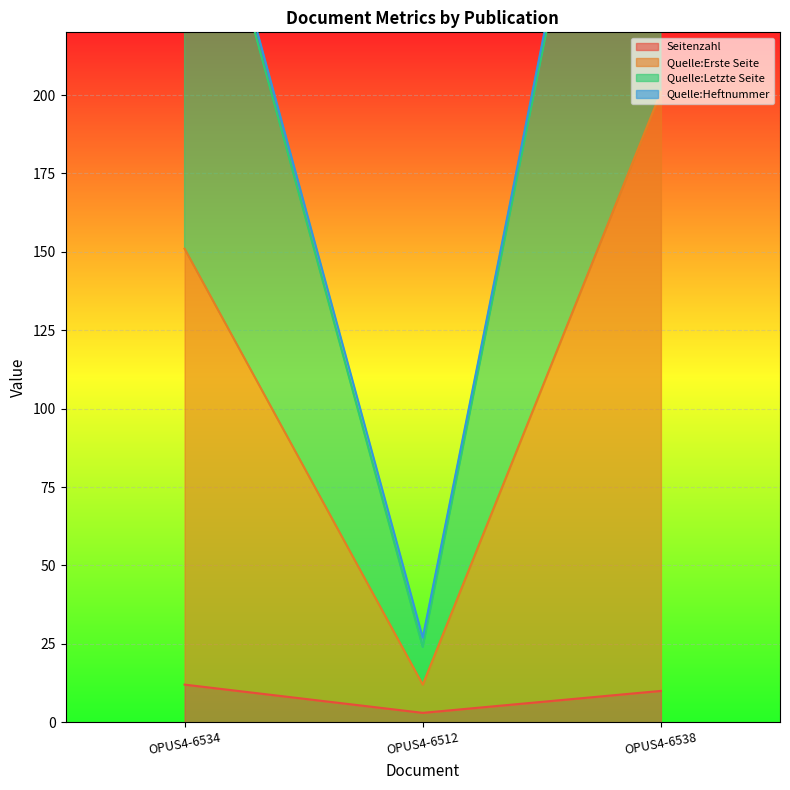

What is the label of the 3rd point from the left?

OPUS4-6538